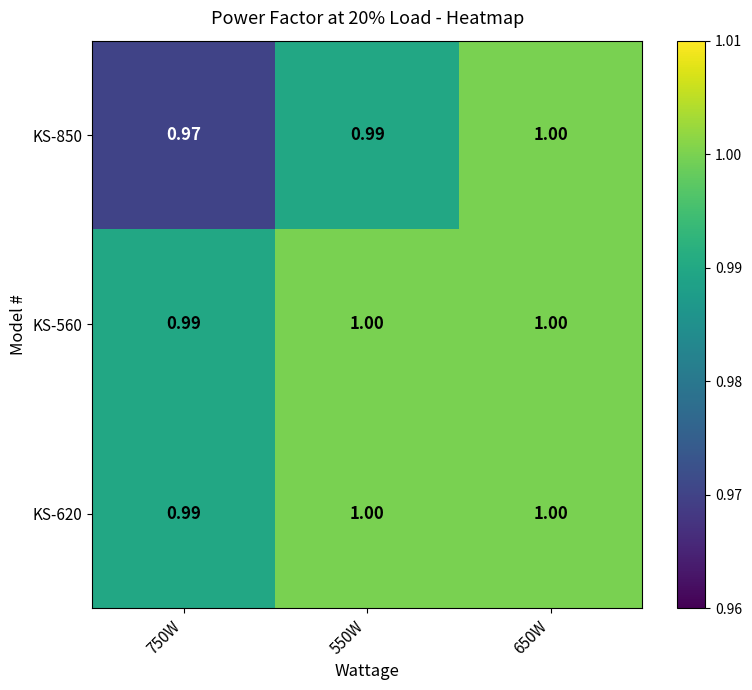

Reading left to right, extract all data points from this chart.

KS-850: 750W=1.0	550W=1.0	650W=1.0
KS-560: 750W=1.0	550W=1.0	650W=1.0
KS-620: 750W=1.0	550W=1.0	650W=1.0